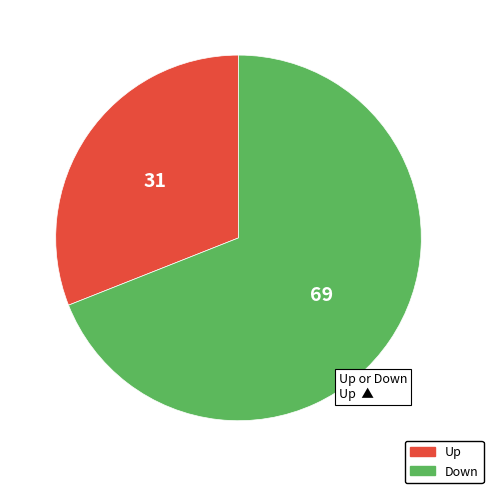

Which slice is the smallest?

Up